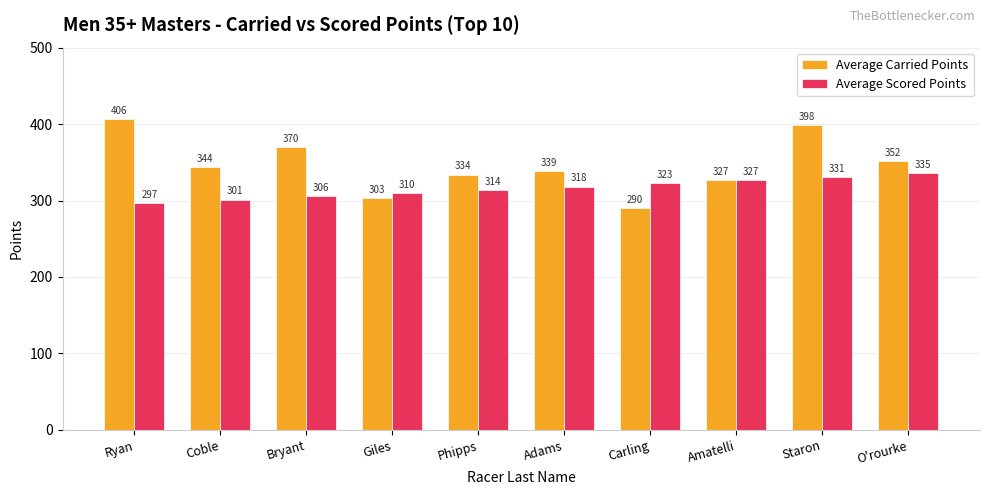

Where is Average Carried Points nearest to the value 348?

Coble